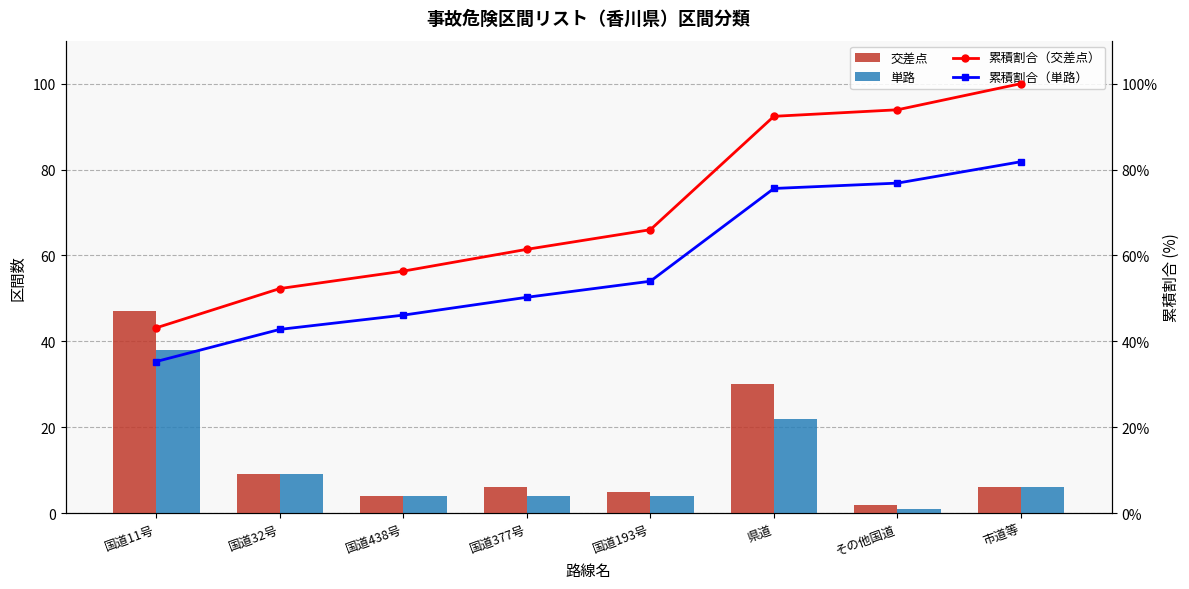

Count the number of data series in this chart.

4